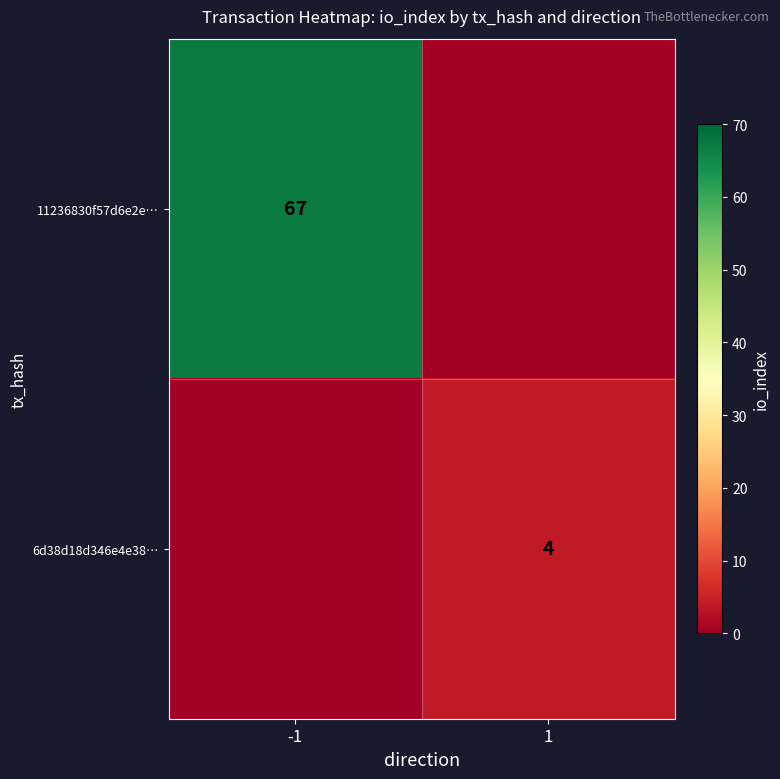

What is the total value across all series at 1?

4